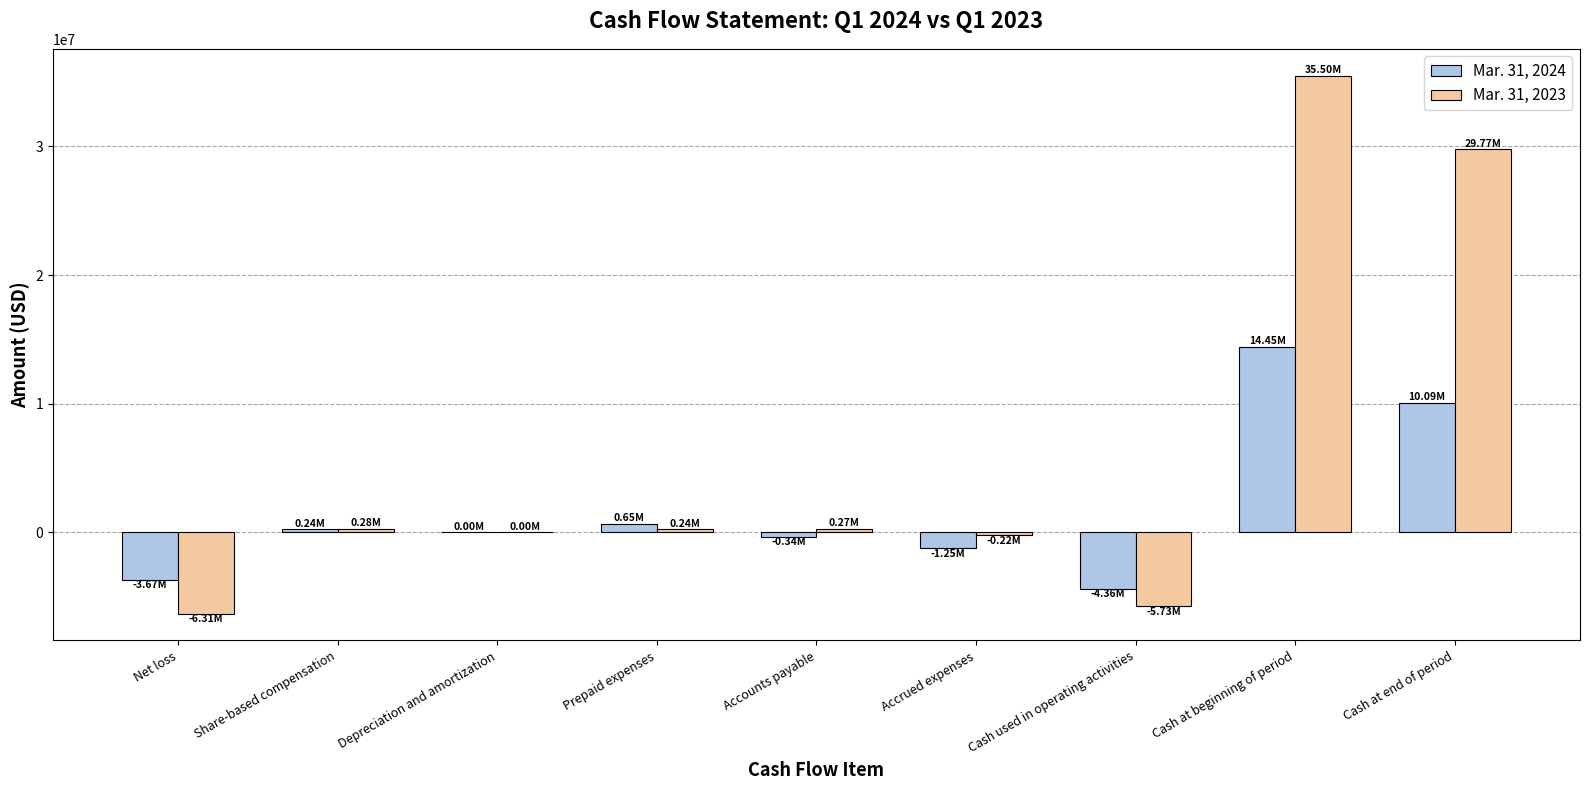

At which label does Mar. 31, 2023 reach its peak?

Cash at beginning of period